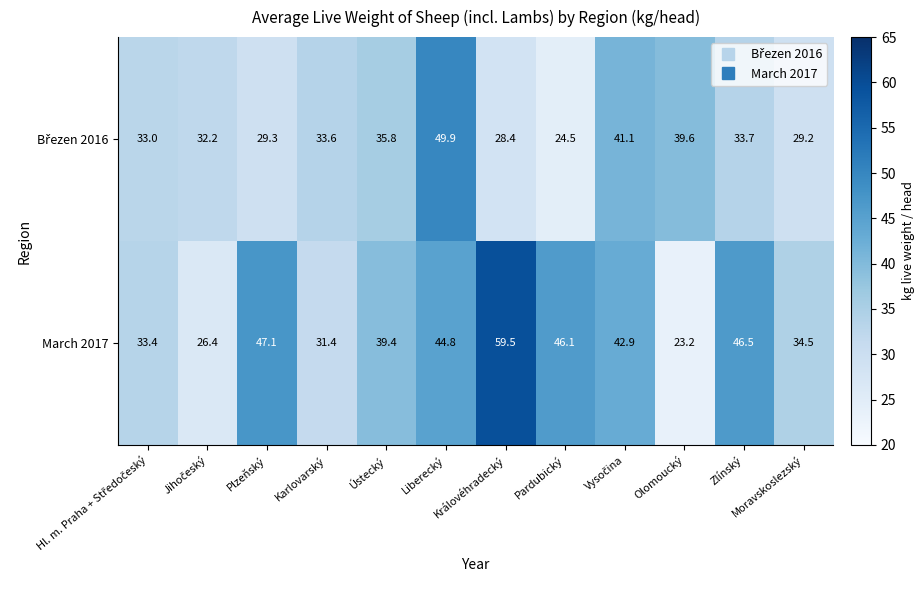

What is the difference between the second highest and minimum values in the March 2017 series?

23.9